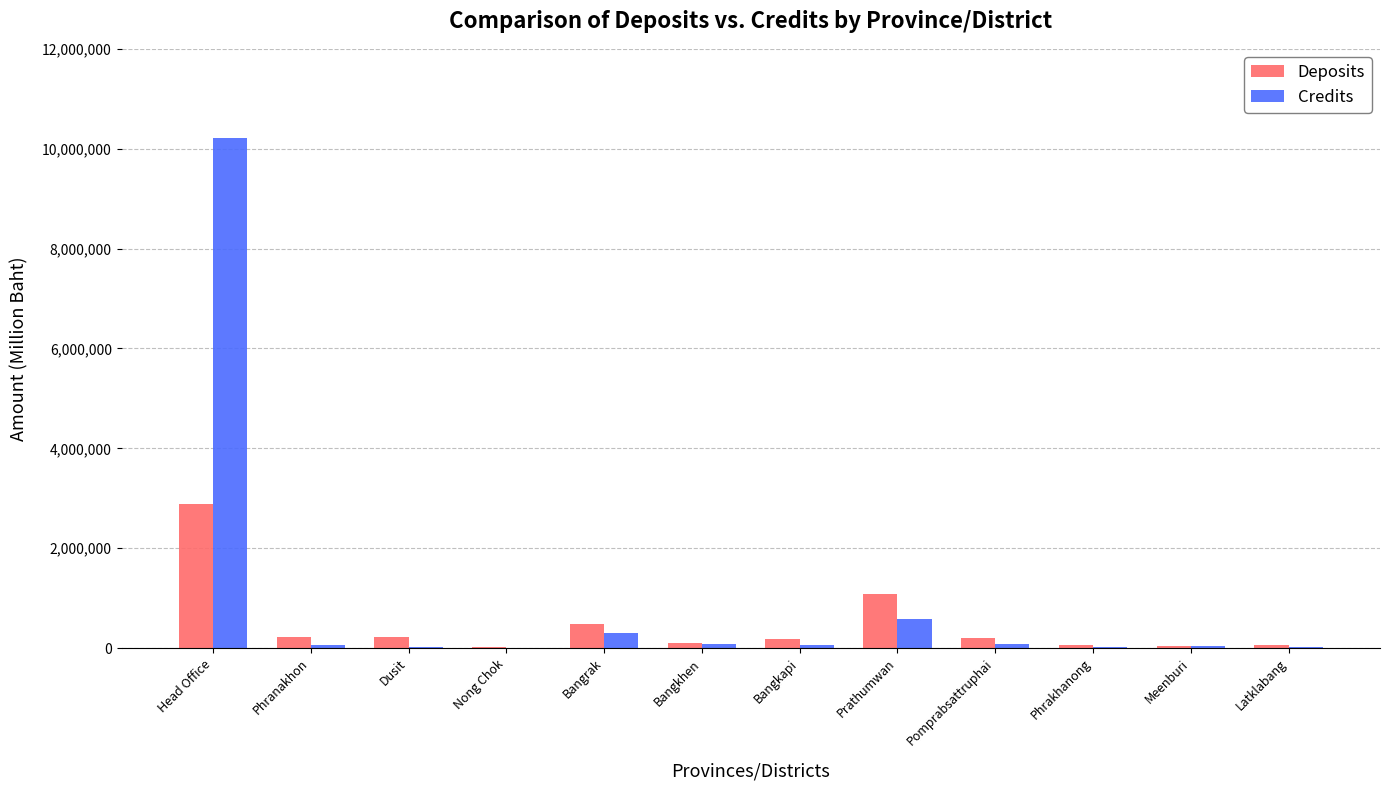

What is the greatest value displayed?

10221452